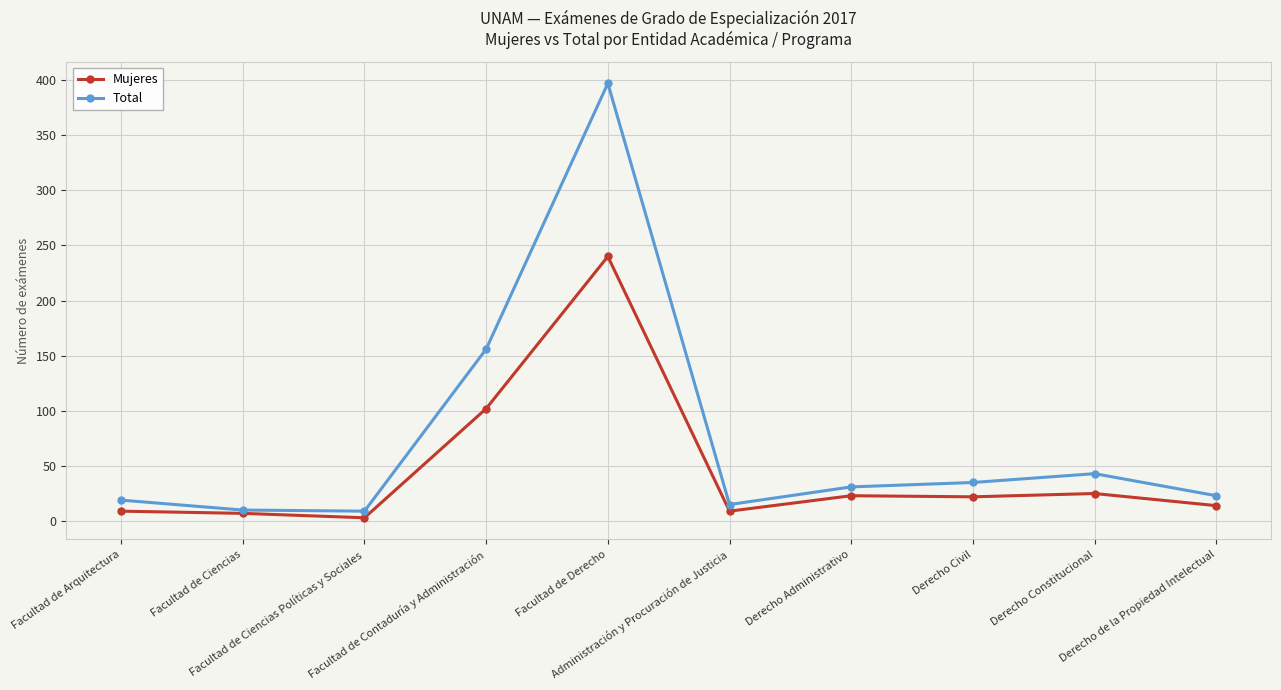

At which label is Total closest to 203?

Facultad de Contaduría y Administración